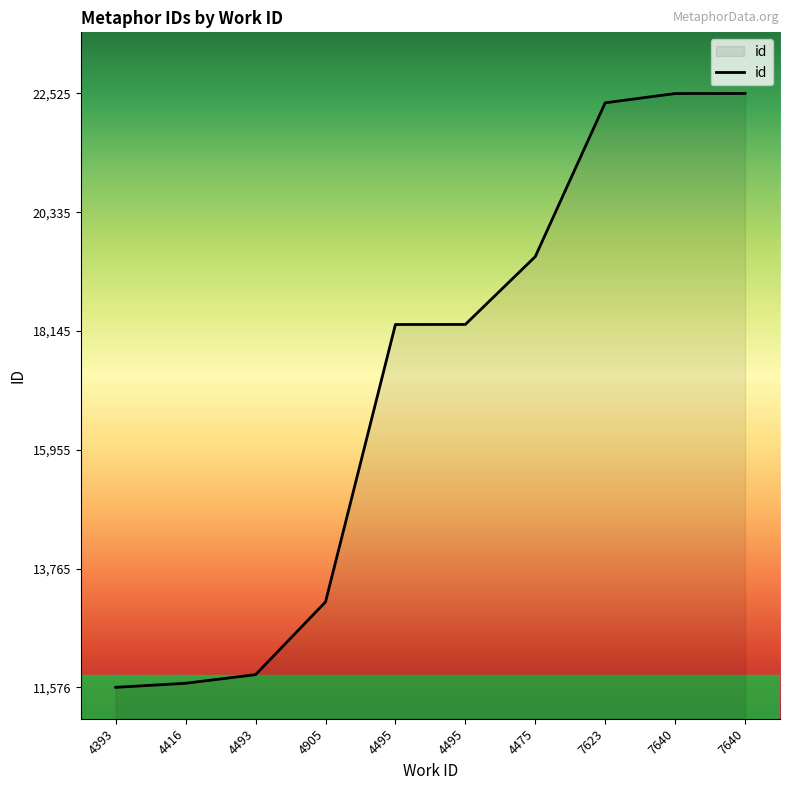

Which category has the highest value across all series?

7640